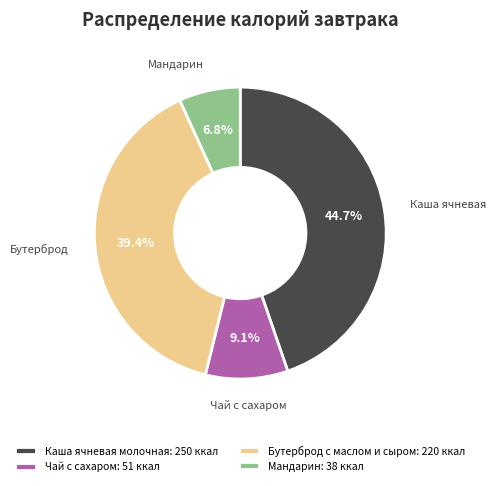

Which slice is the smallest?

Мандарин